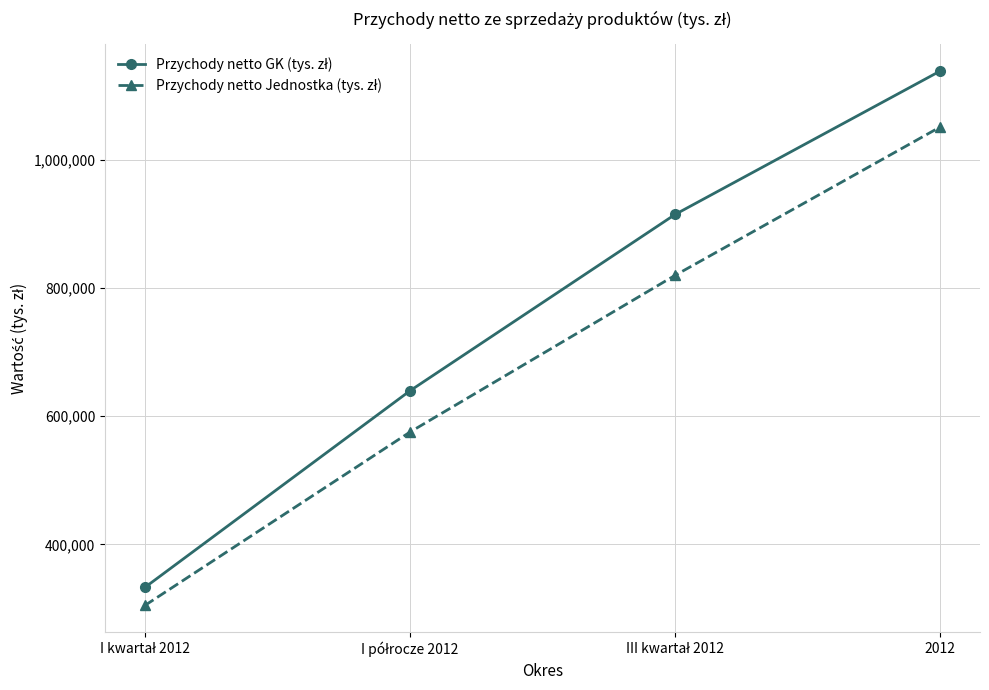

What is the maximum value shown in the chart?

1139072